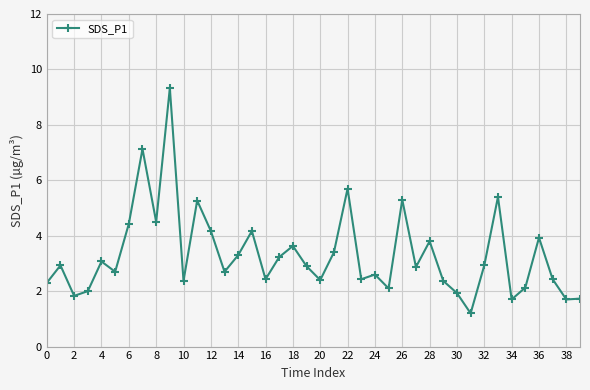

True or false: there are more than 0 points higher than both neighbors.

True